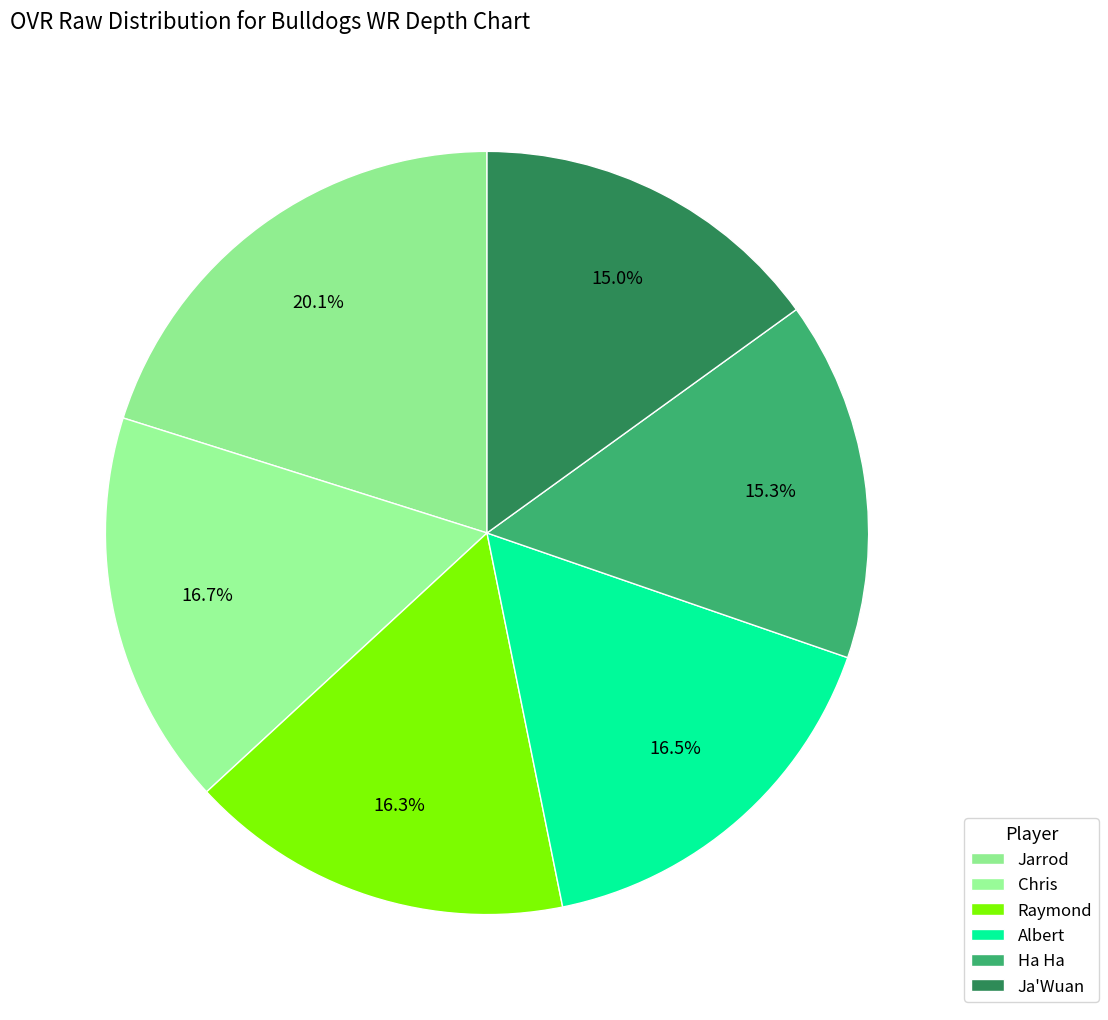

To the nearest percent, what is the combined percentage of Jarrod and Raymond?

36%